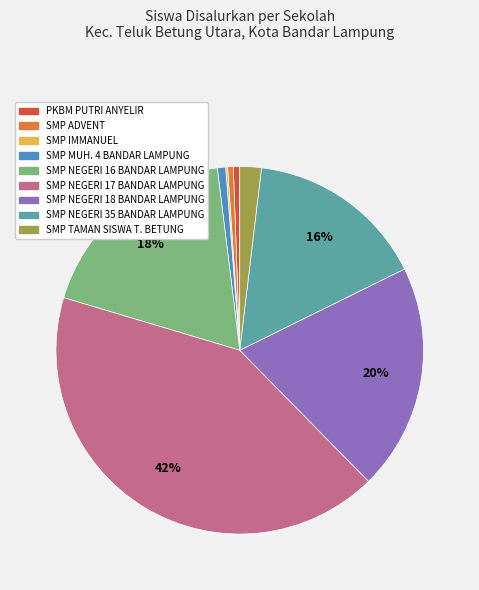

Is there a majority slice in this chart?

No